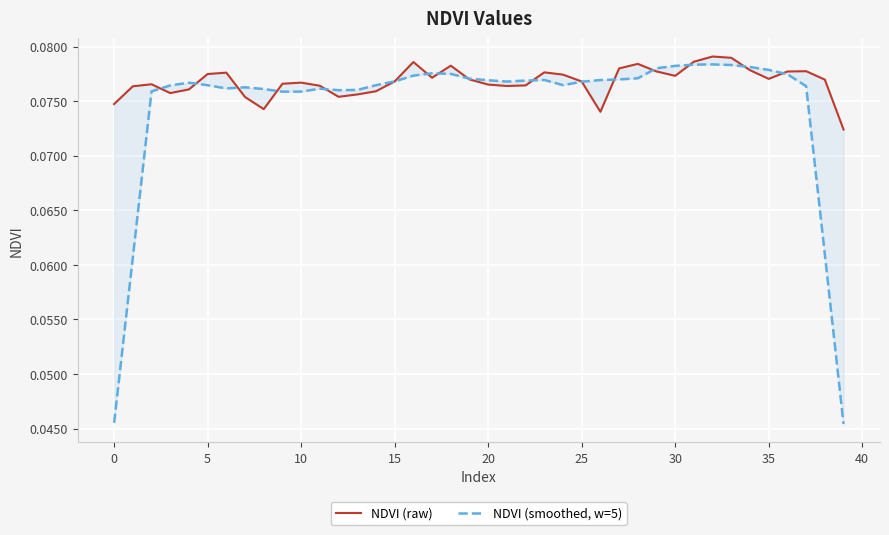

How many times do NDVI (raw) and NDVI (smoothed, w=5) cross each other?

16